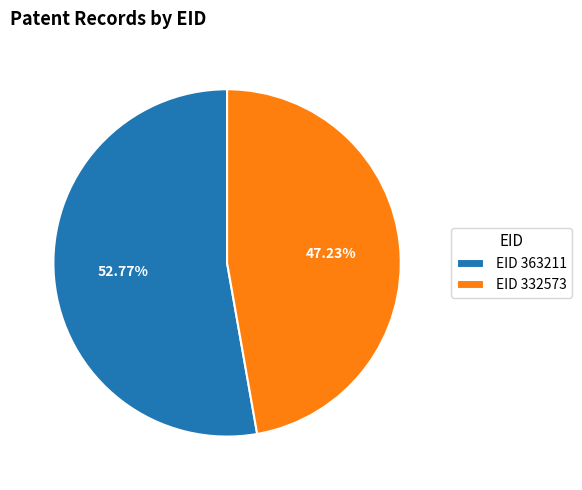

Combined, do EID 332573 and EID 363211 account for over 50%?

Yes